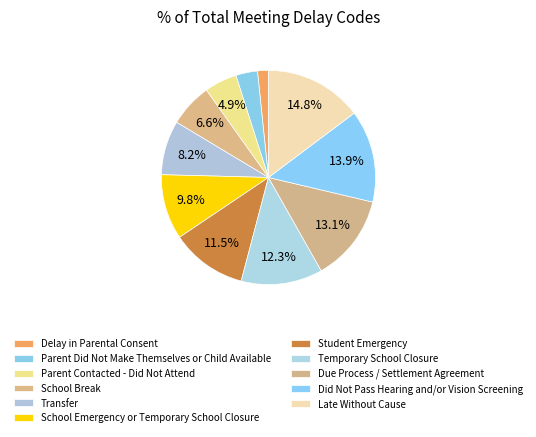

Is it true that Parent Did Not Make Themselves or Child Available is 3% of the pie?

True